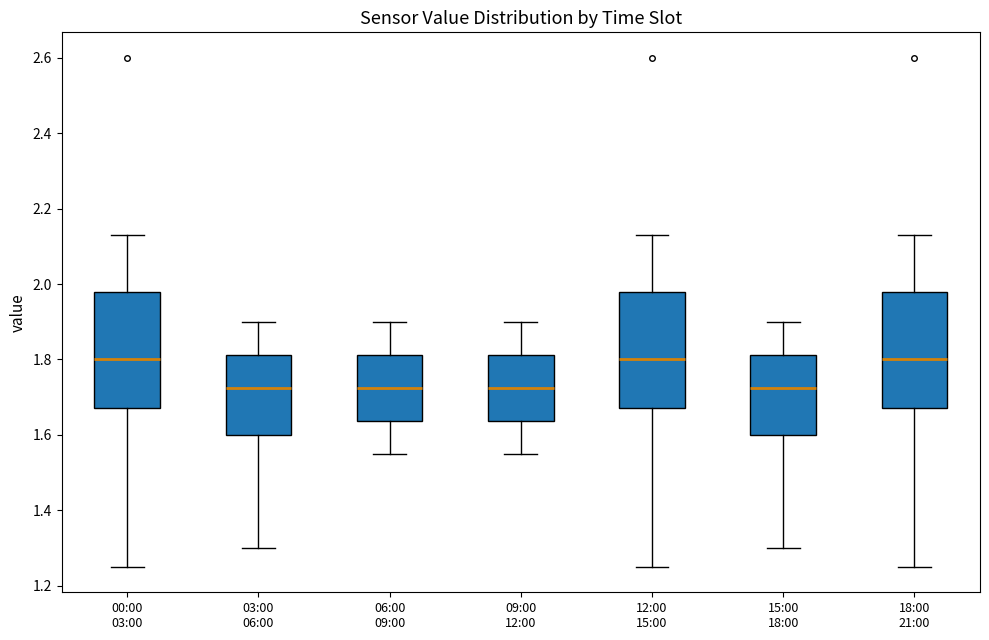

Where is the upper edge of the box for 09:00 12:00 on the y-axis? The values are not printed on the chart, so give them approximately, as read against the axis.

1.82